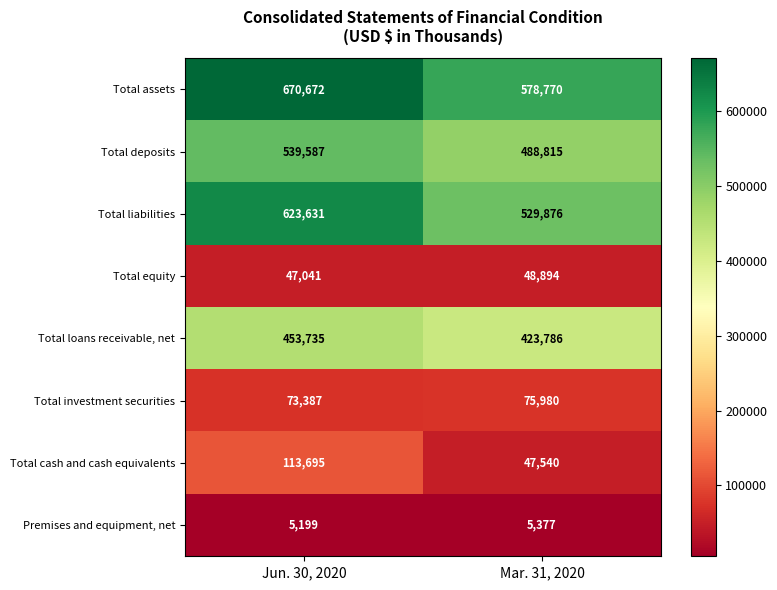

What is the average value of the Total deposits series?

514201